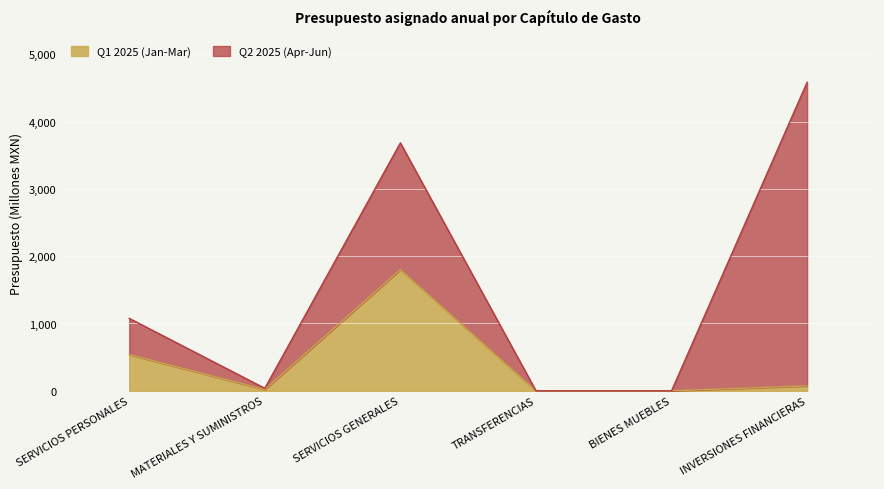

Is it true that Q1 2025 (Jan-Mar) equals 1801.5 at SERVICIOS GENERALES?

True